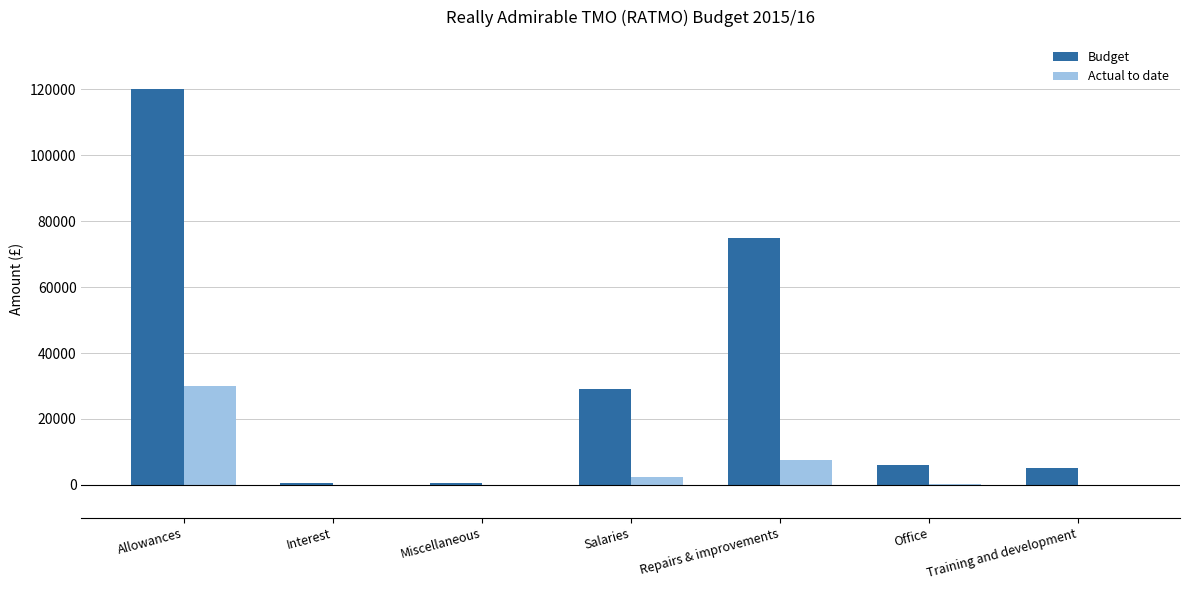

Between Allowances and Interest, which series saw the biggest shift?

Budget